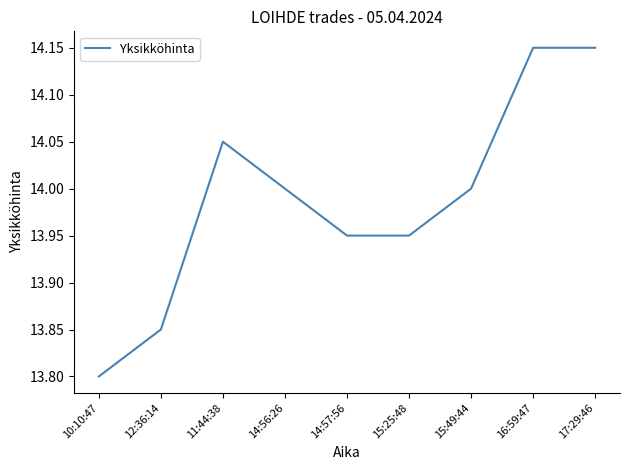

What is the ratio of the value at 15:49:44 to the value at 14:57:56?

1.0